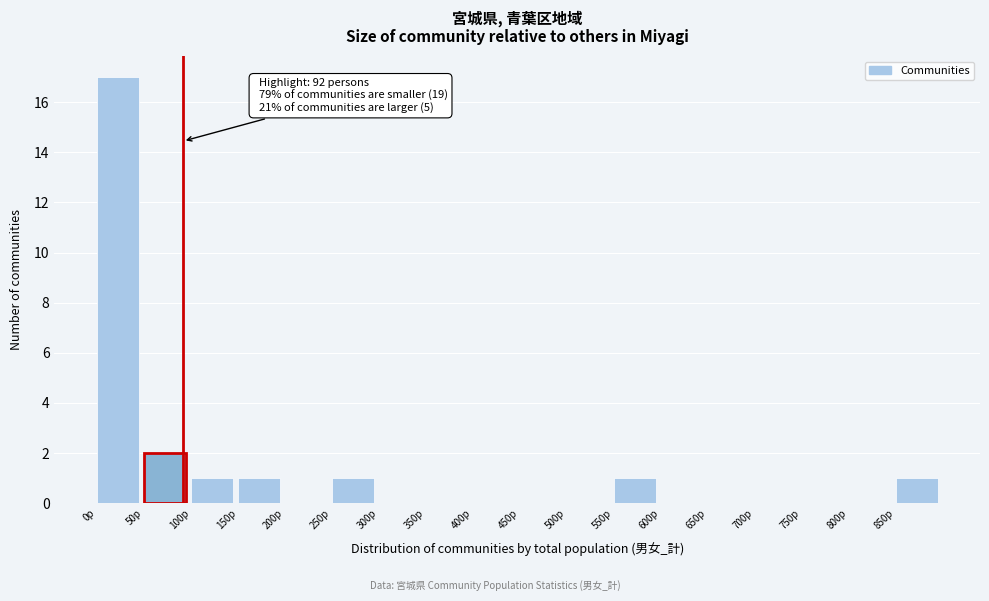

Over which range of the x-axis is the bar tallest?

0 to 50